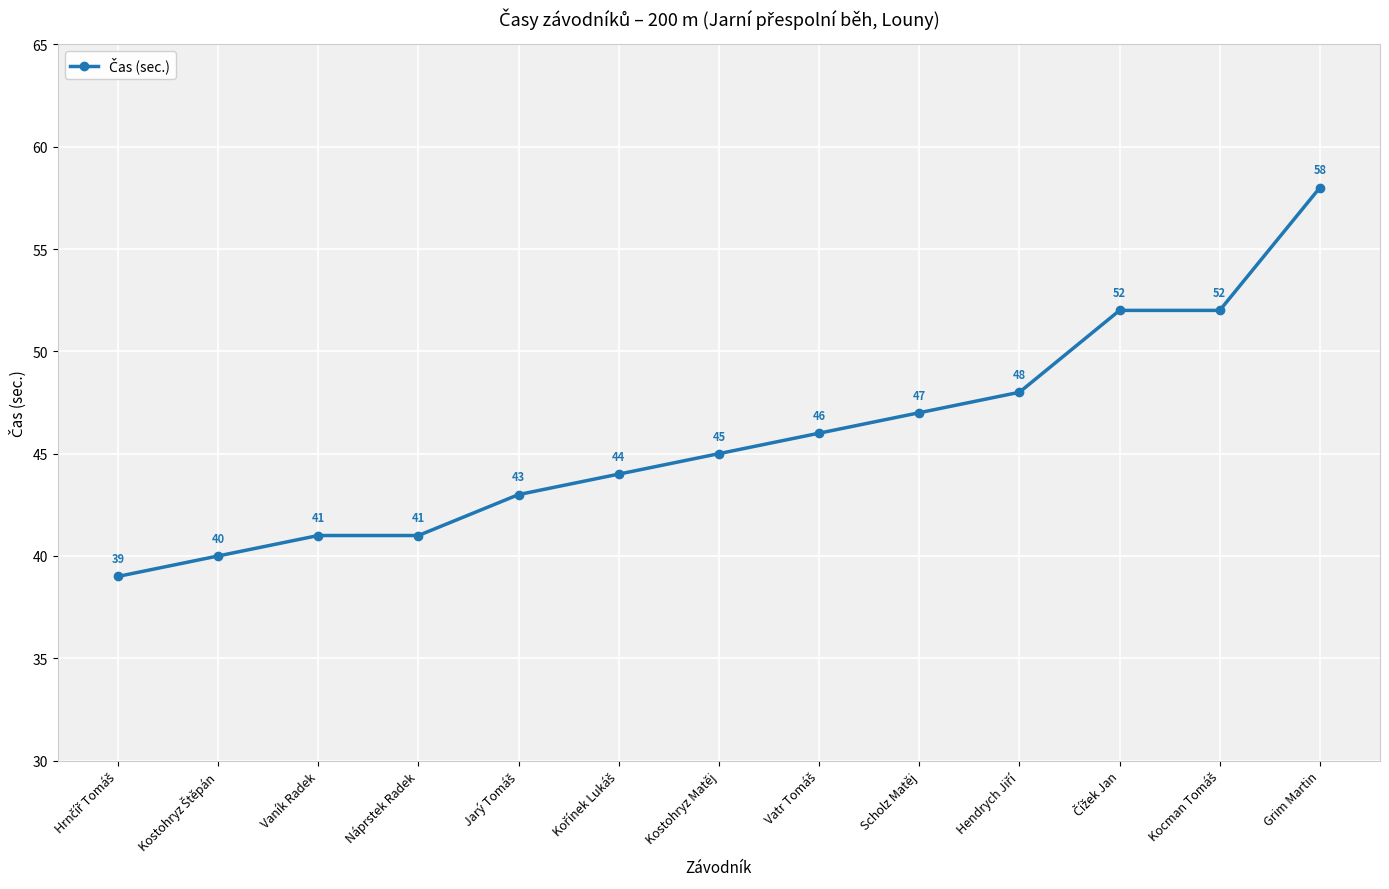

The value at Grim Martin is 58. True or false?

True